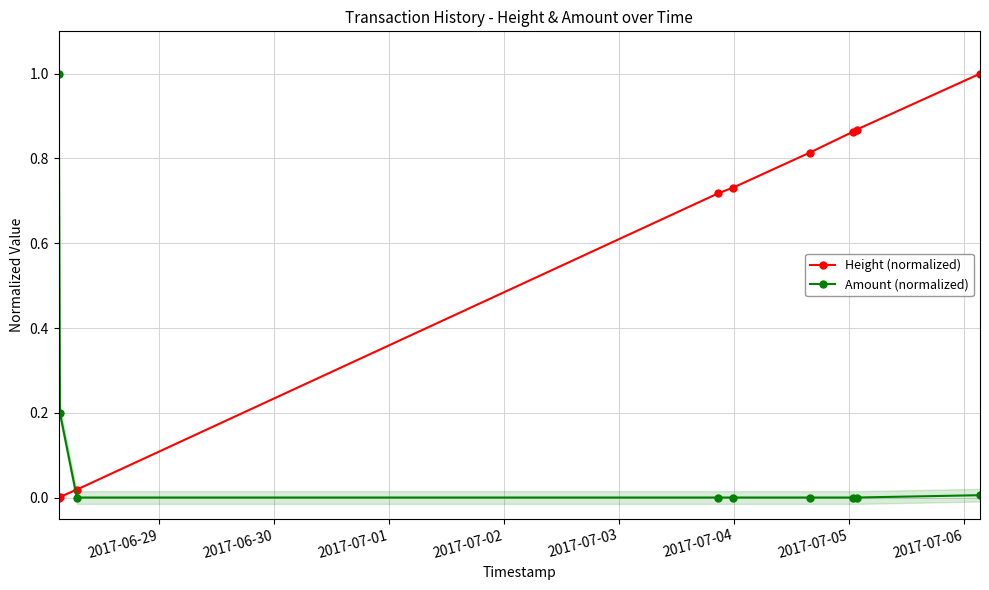

How many positive values does the Amount (normalized) series have?

3